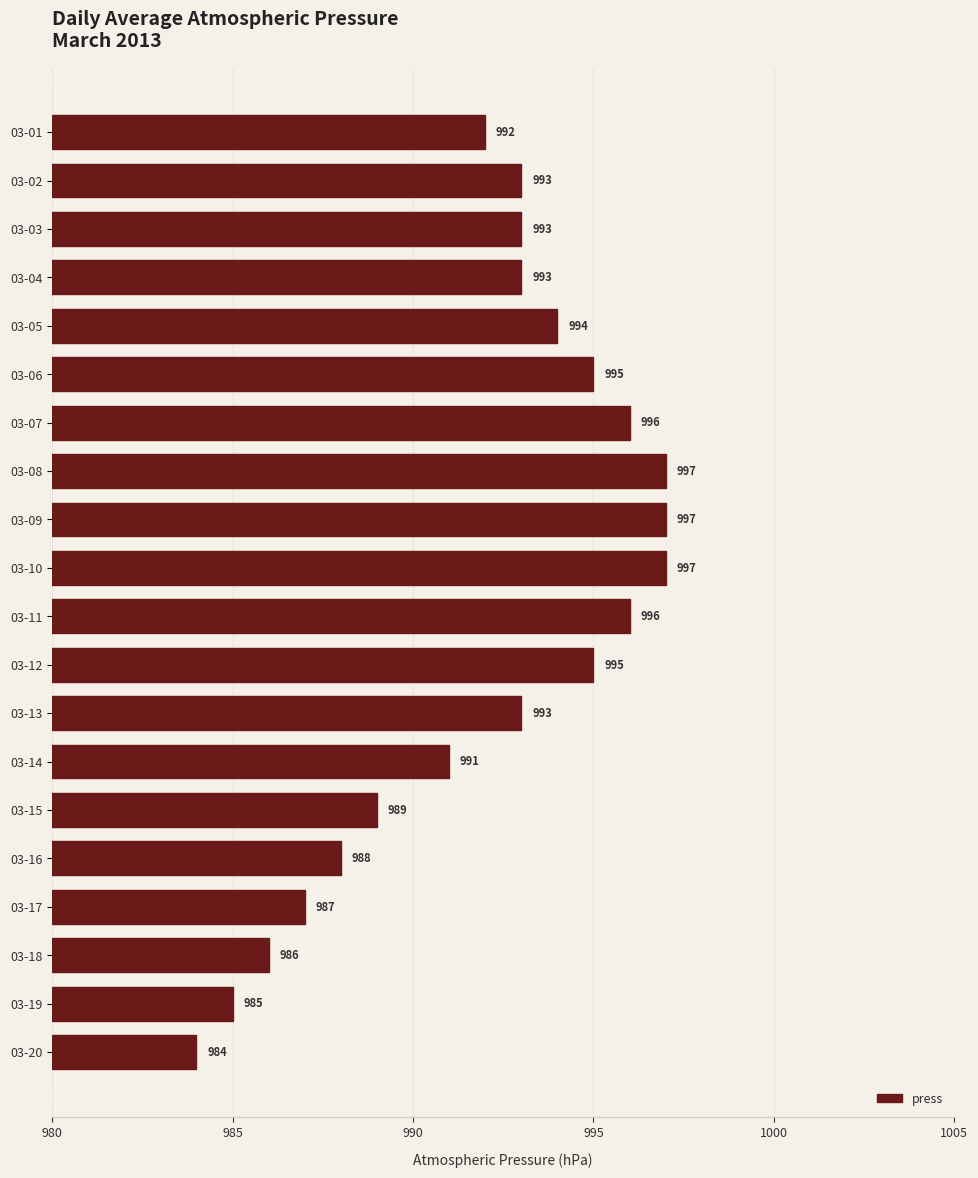

What is the ratio of the value at 03-15 to the value at 03-12?

1.0